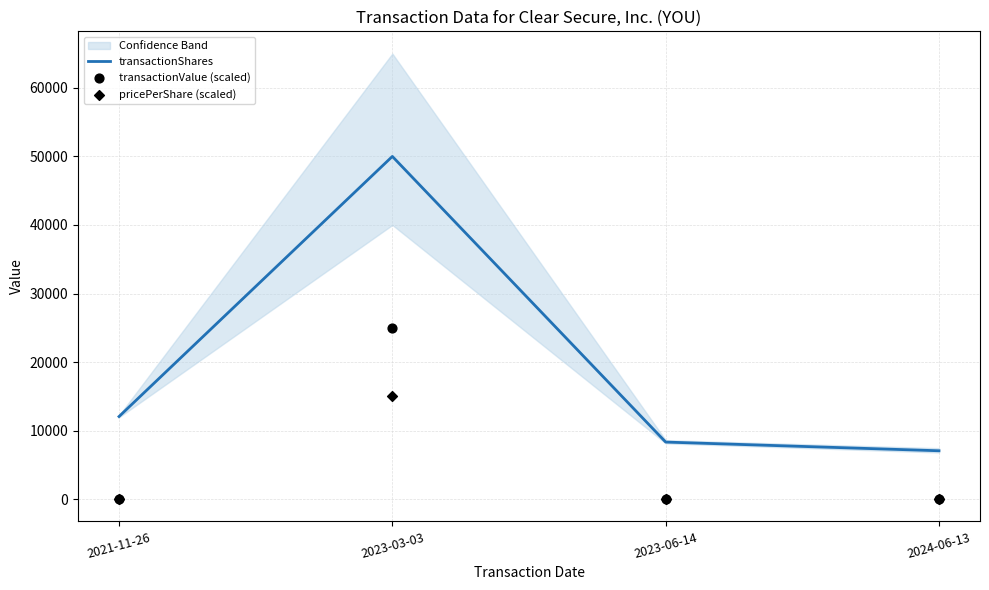

At how many categories does at least one series exceed 1479?

4